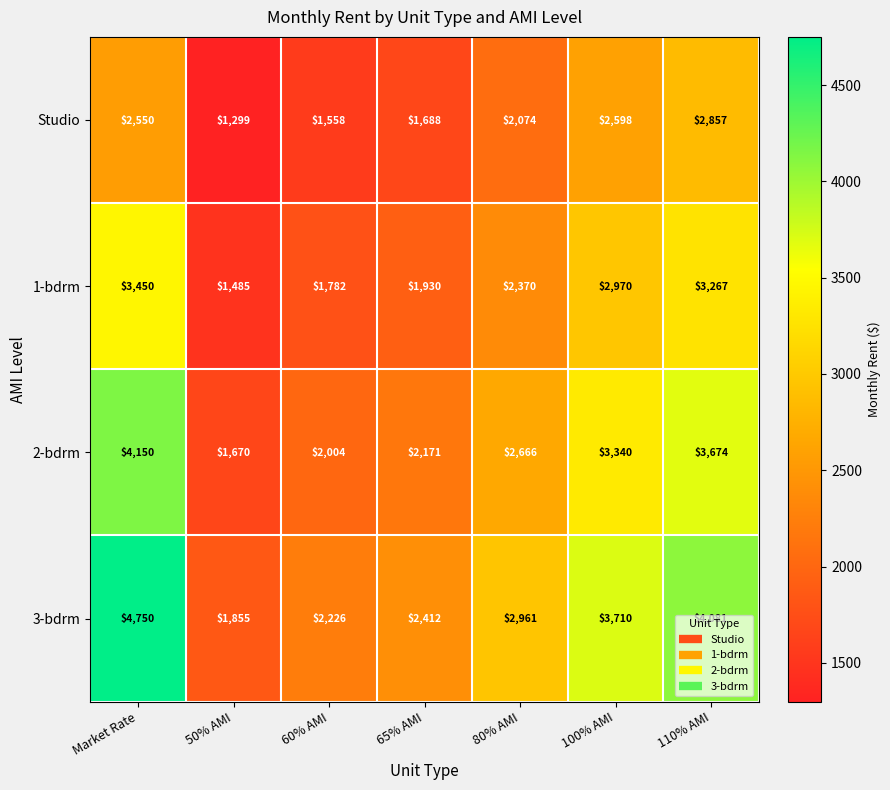

What is the sum of all 2-bdrm values?

19675